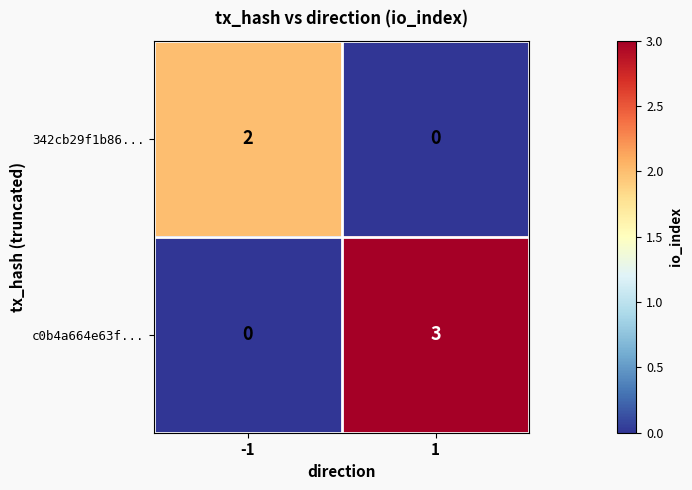

List the series in order of their peak value, highest first.

c0b4a664e63f..., 342cb29f1b86...